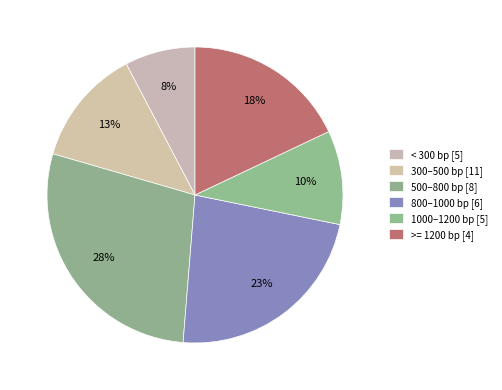

What is the largest slice in the pie chart?

500–800 bp [8]